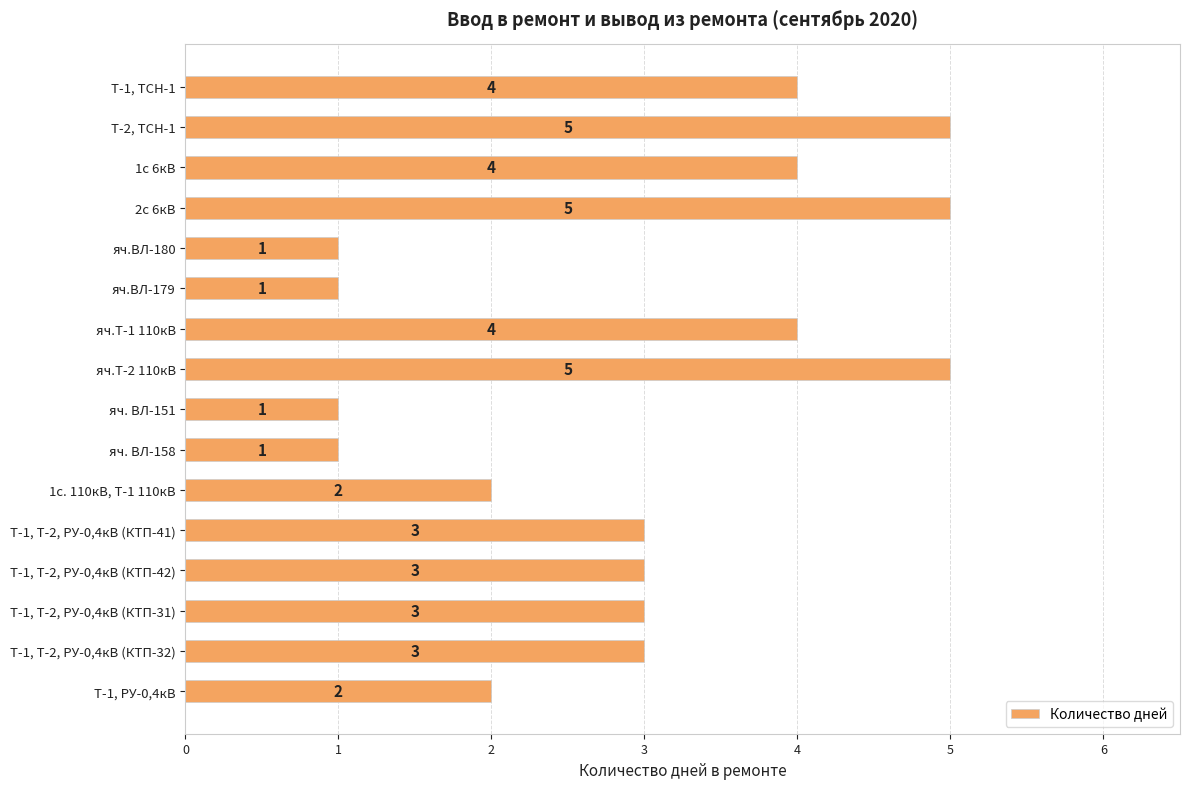

What is the difference between the maximum and minimum values?

4